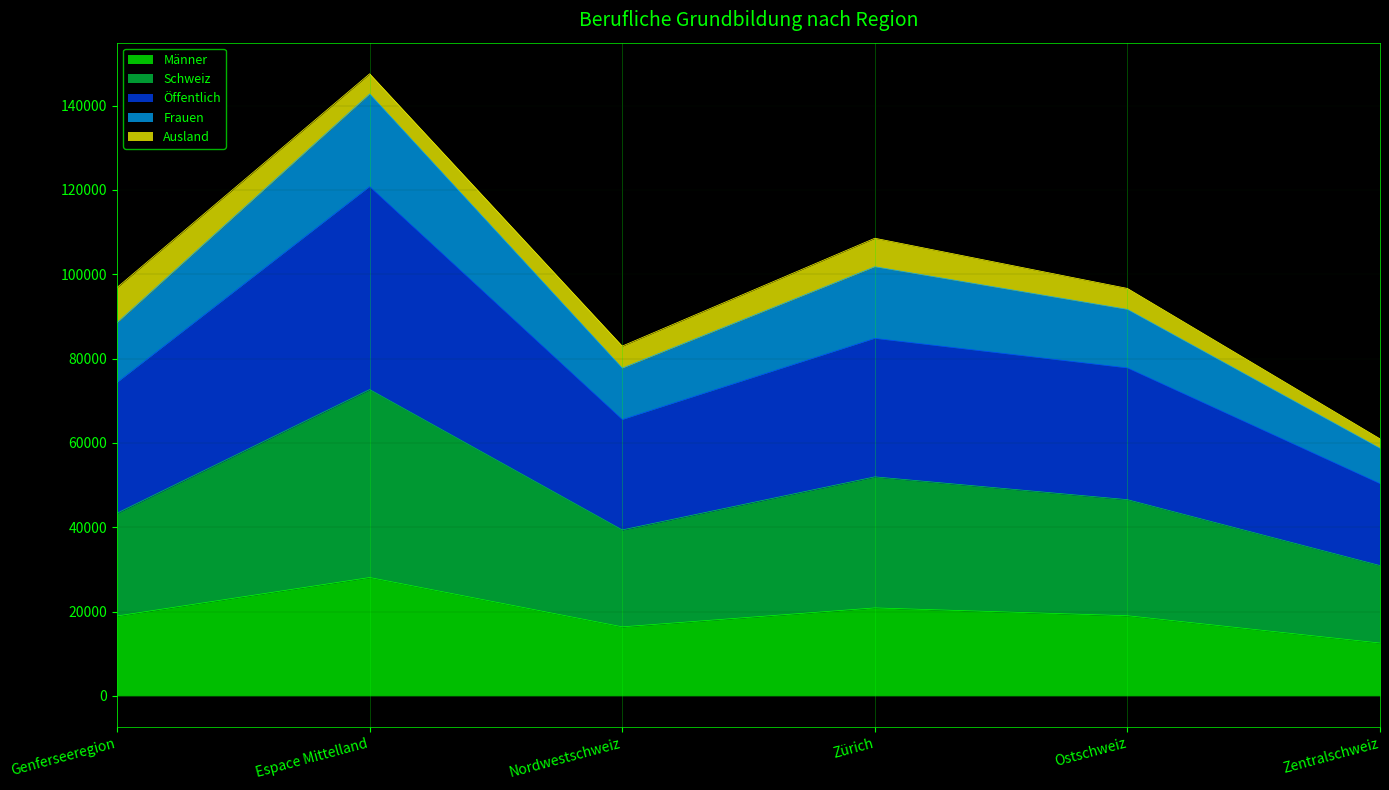

Which category has the lowest value in the Männer series?

Zentralschweiz